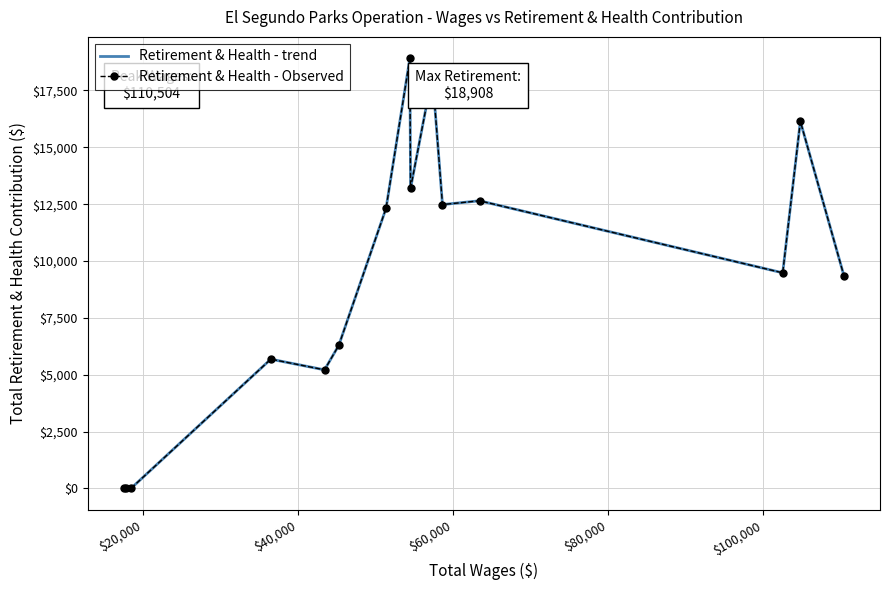

What are all the series names shown in the legend?

Retirement & Health - trend, Retirement & Health - Observed